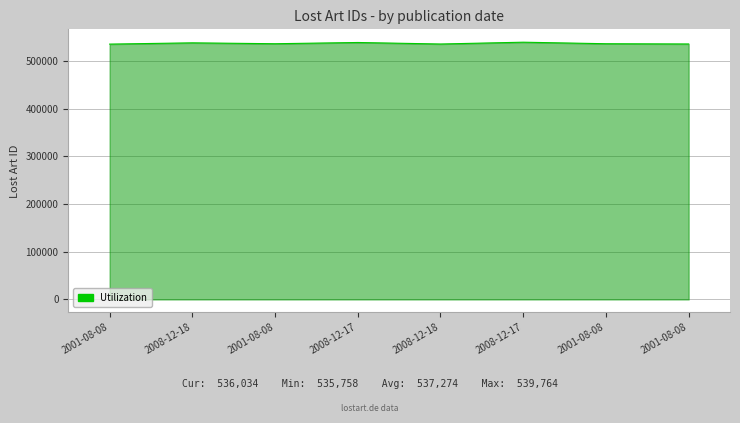

How many categories are shown in the chart?

8